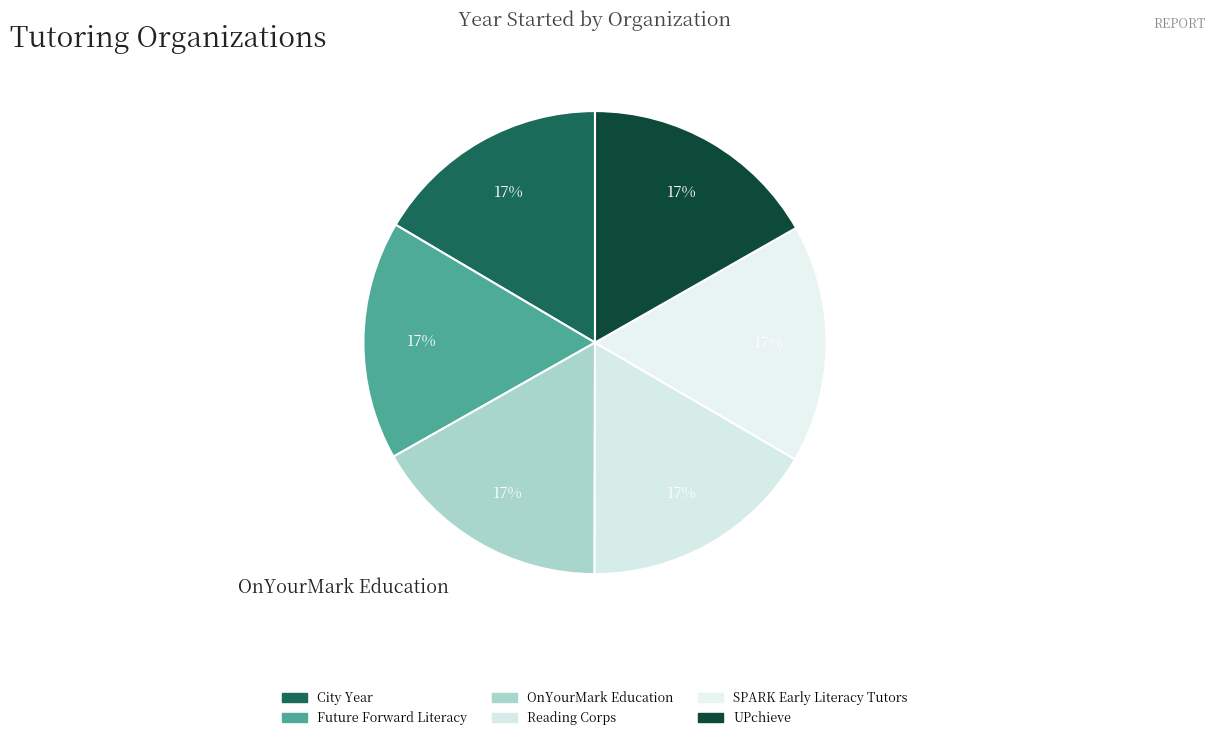

Is the sum of Future Forward Literacy and Reading Corps greater than half?

No